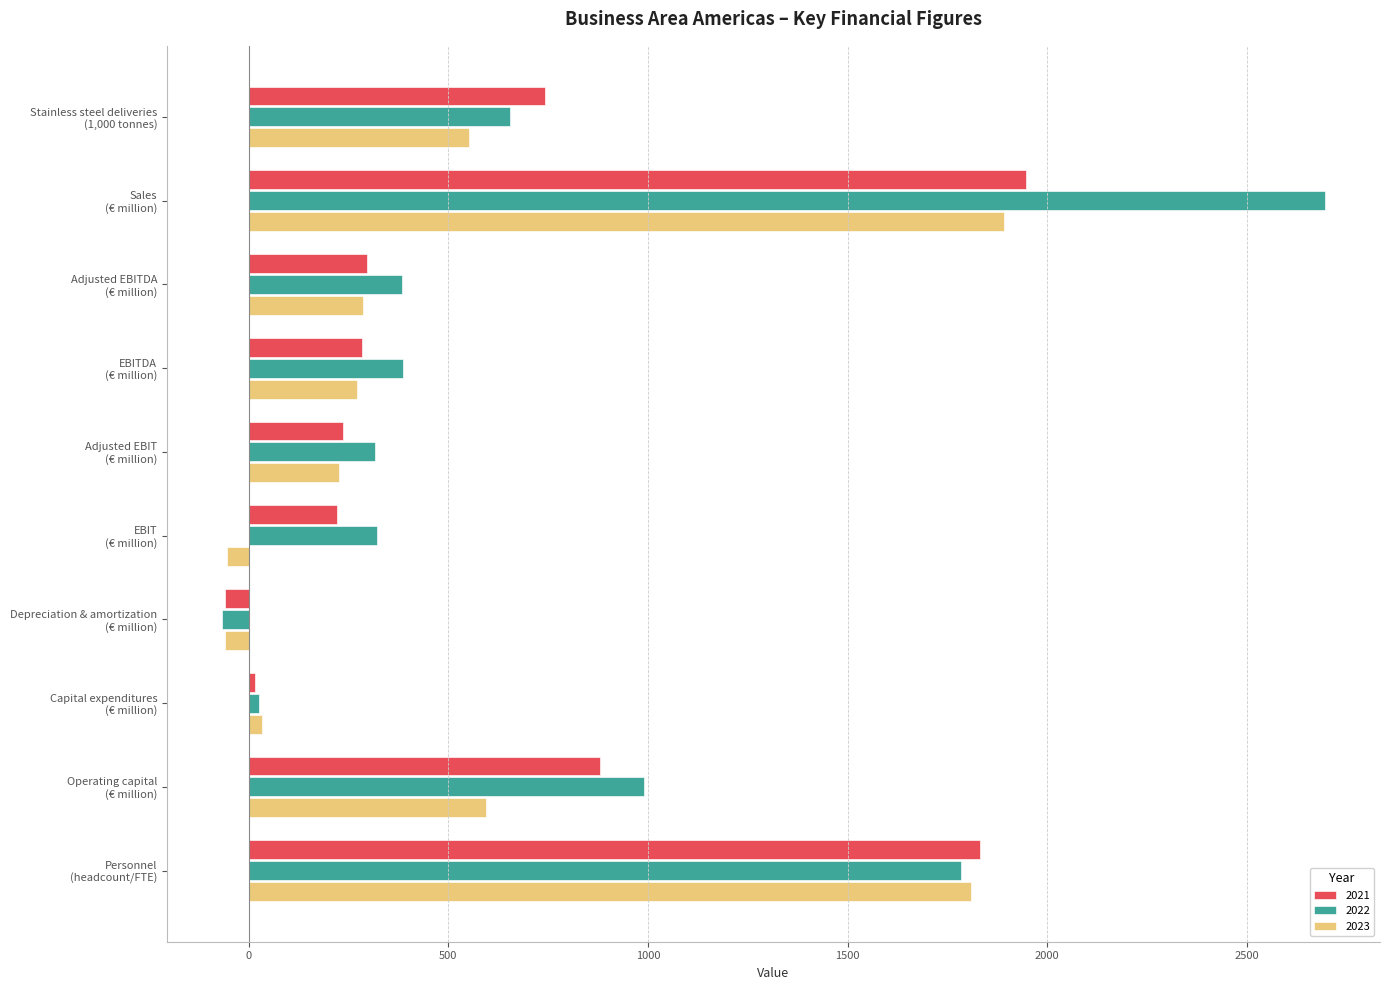

Which series has the largest range (max minus min)?

2022